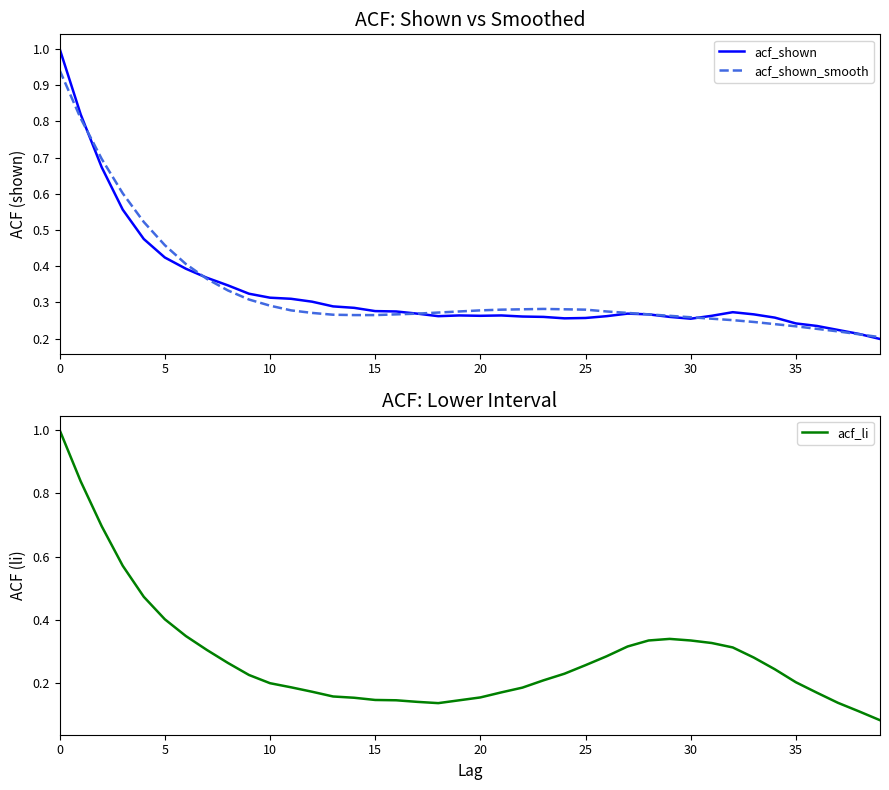

Reading left to right, transcribe all the data shown in this chart.

acf_shown: 1.0	0.8	0.7	0.6	0.5	0.4	0.4	0.4	0.3	0.3	0.3	0.3	0.3	0.3	0.3	0.3	0.3	0.3	0.3	0.3	0.3	0.3	0.3	0.3	0.3	0.3	0.3	0.3	0.3	0.3	0.3	0.3	0.3	0.3	0.3	0.2	0.2	0.2	0.2	0.2
acf_shown_smooth: 0.9	0.8	0.7	0.6	0.5	0.5	0.4	0.4	0.3	0.3	0.3	0.3	0.3	0.3	0.3	0.3	0.3	0.3	0.3	0.3	0.3	0.3	0.3	0.3	0.3	0.3	0.3	0.3	0.3	0.3	0.3	0.3	0.3	0.2	0.2	0.2	0.2	0.2	0.2	0.2
acf_li: 1.0	0.8	0.7	0.6	0.5	0.4	0.3	0.3	0.3	0.2	0.2	0.2	0.2	0.2	0.2	0.1	0.1	0.1	0.1	0.1	0.2	0.2	0.2	0.2	0.2	0.3	0.3	0.3	0.3	0.3	0.3	0.3	0.3	0.3	0.2	0.2	0.2	0.1	0.1	0.1